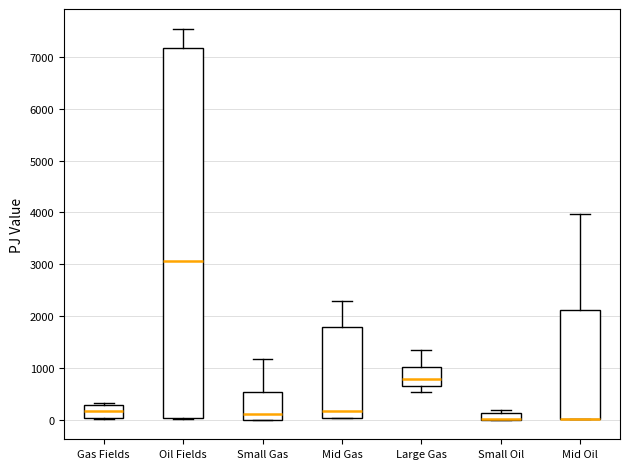

Where is the upper edge of the box for Oil Fields on the y-axis? The values are not printed on the chart, so give them approximately, as read against the axis.

7200